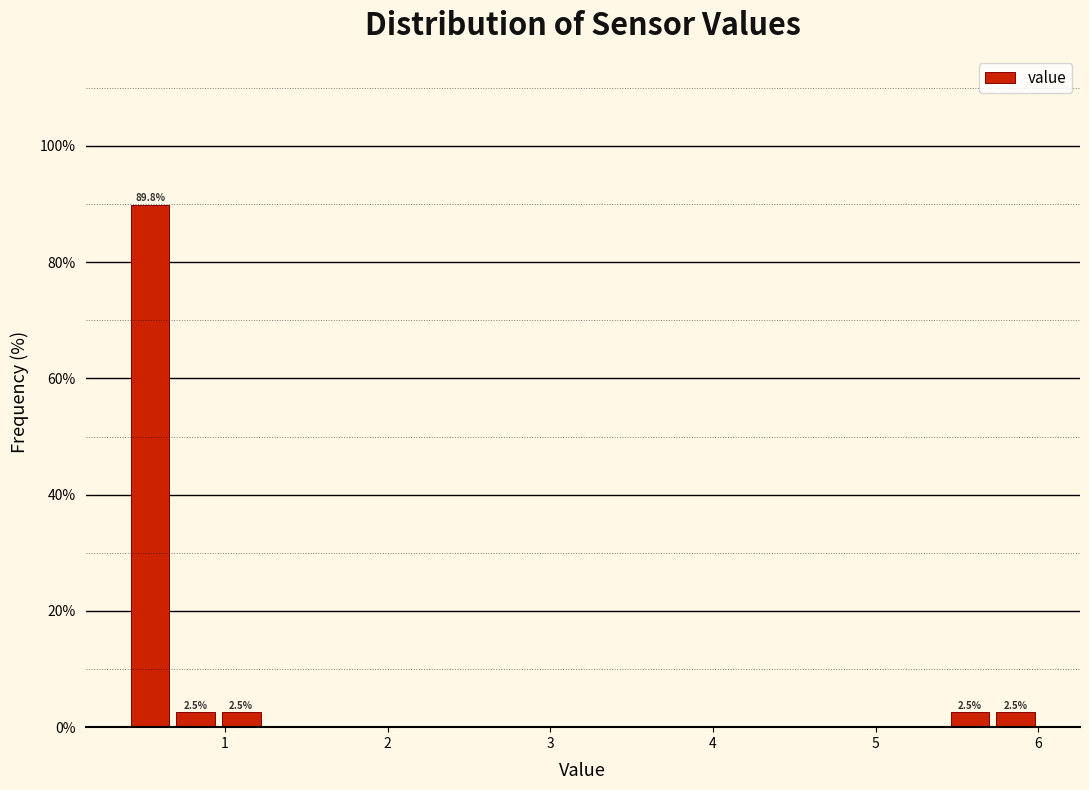

Around what value on the x-axis is the tallest bar? Give the approximate position of its centre, as read against the axis.

0.5